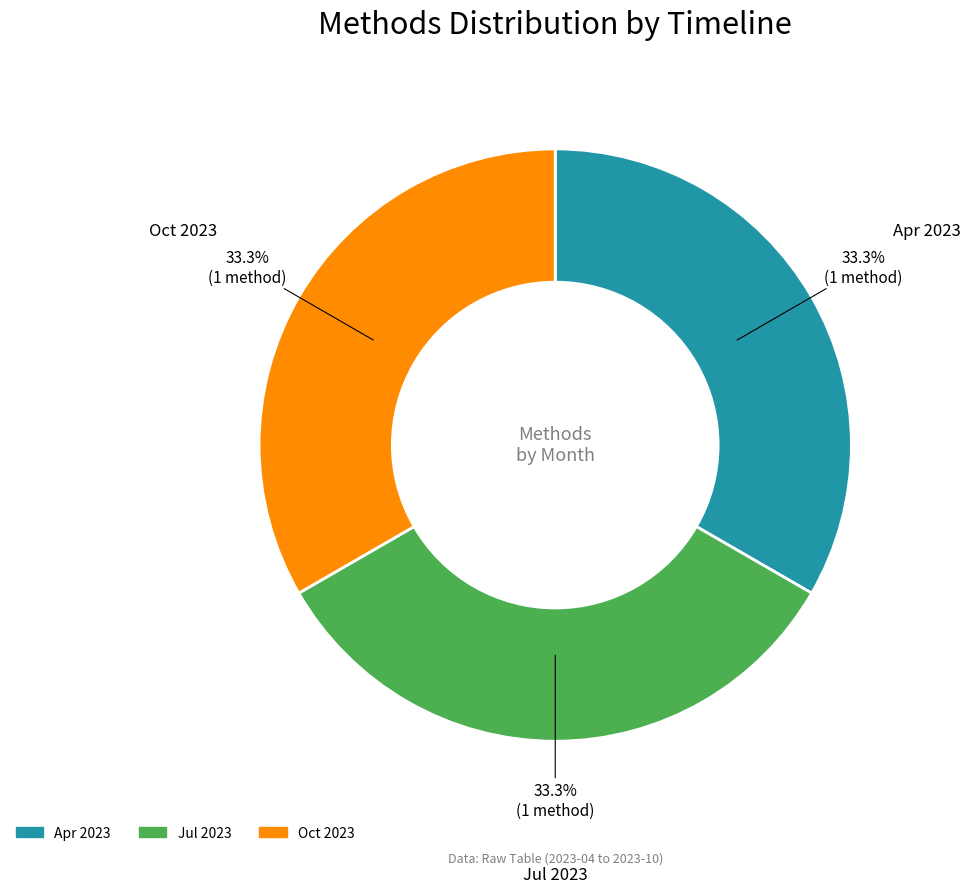

Does any single category account for the majority?

No